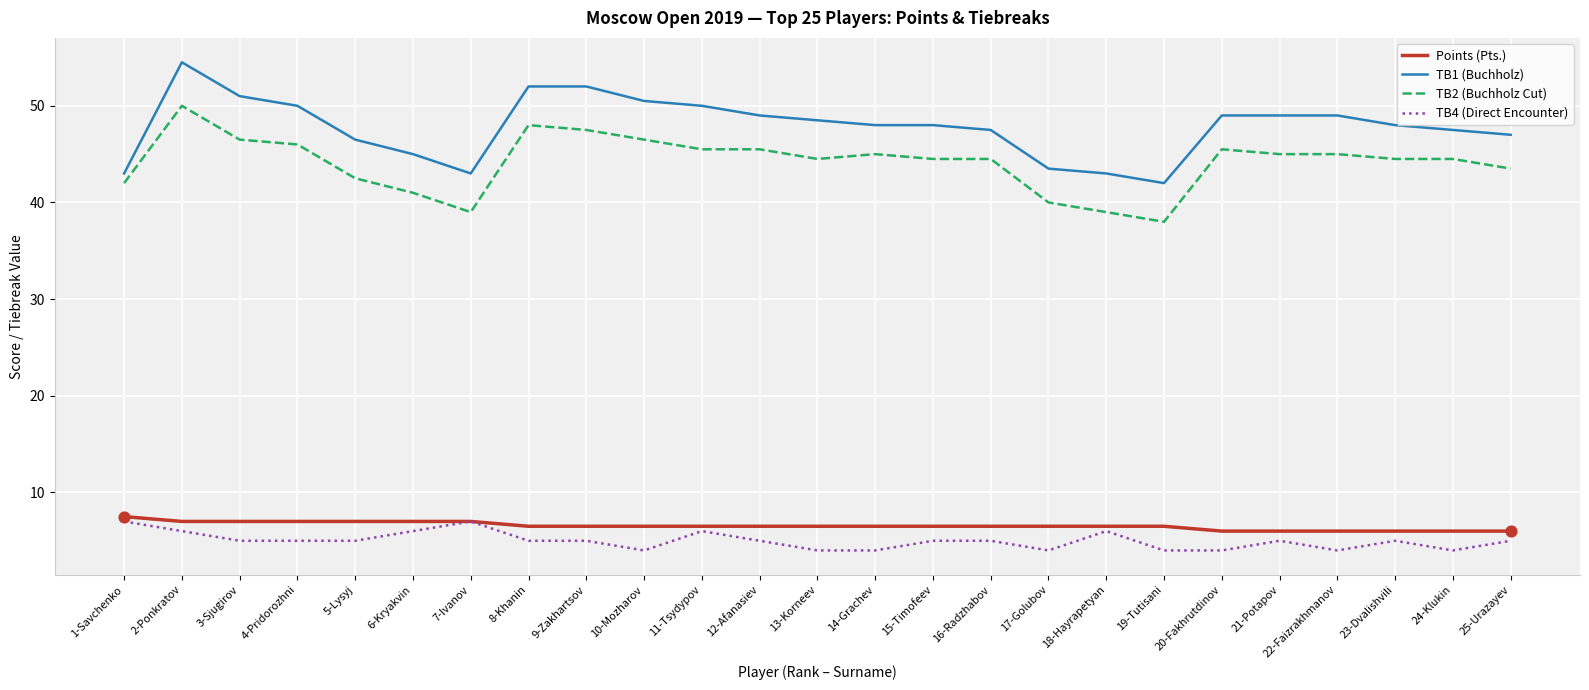

Which series has the largest range (max minus min)?

TB1 (Buchholz)